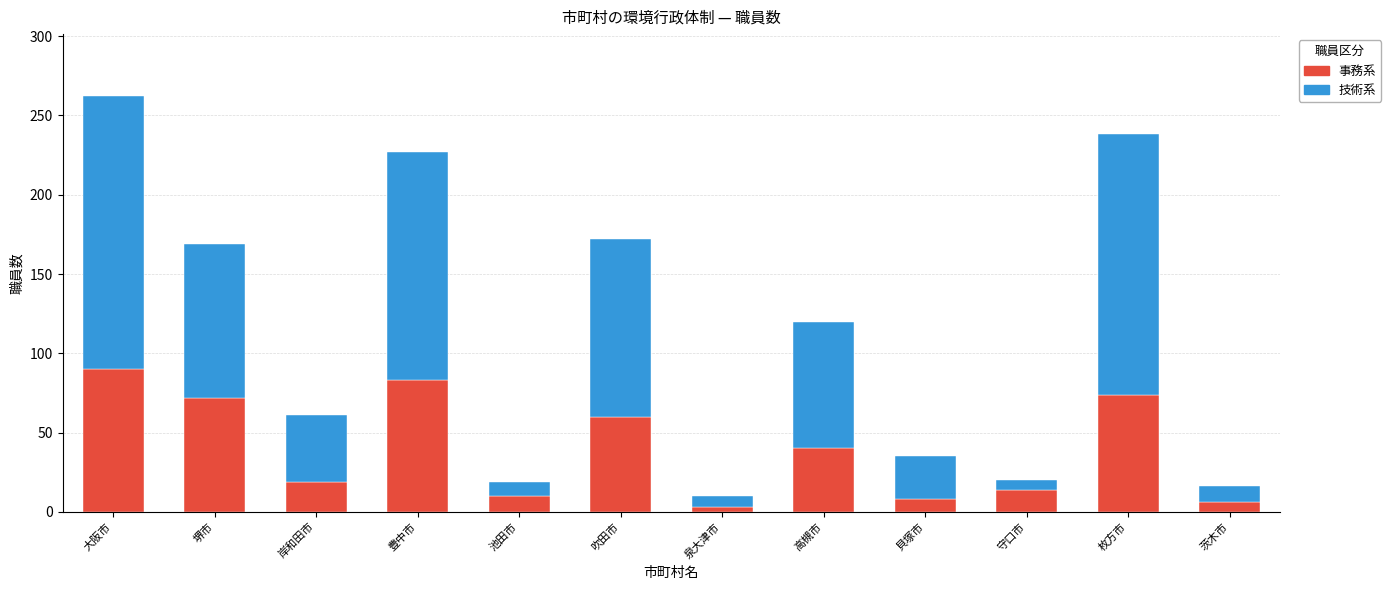

How many bars are there in total?

12